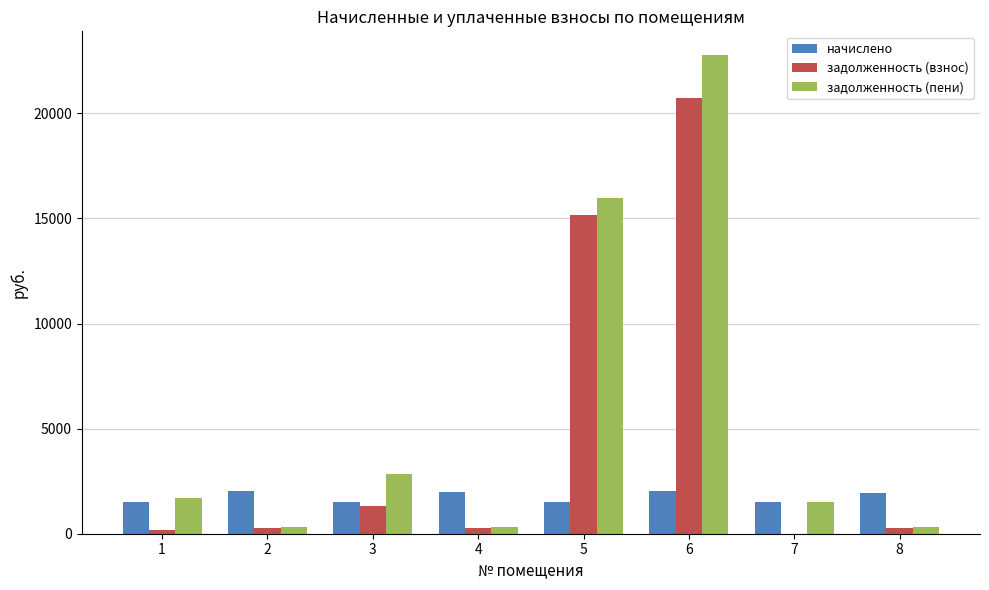

At which category is the sum across all series the highest?

6